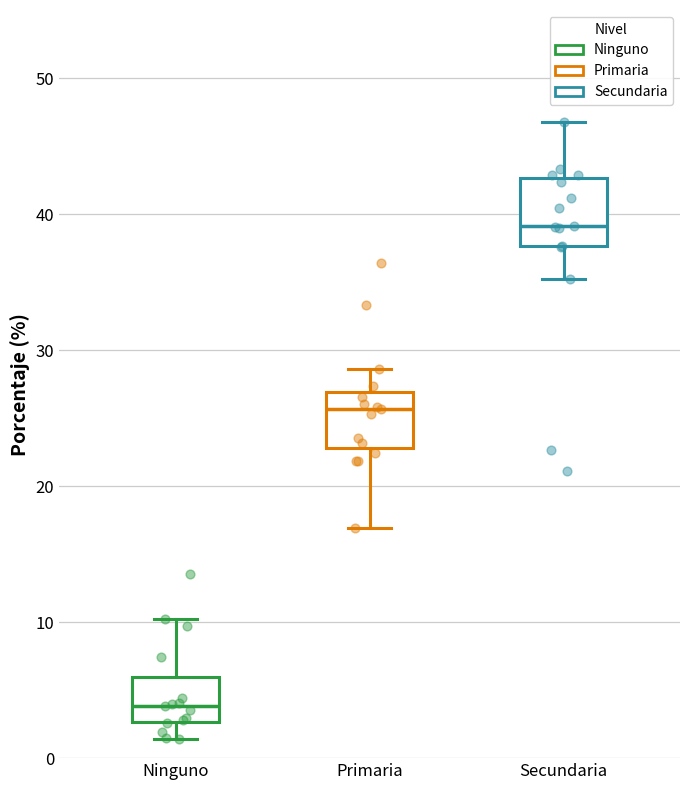

Which box has the lowest median line?

Ninguno